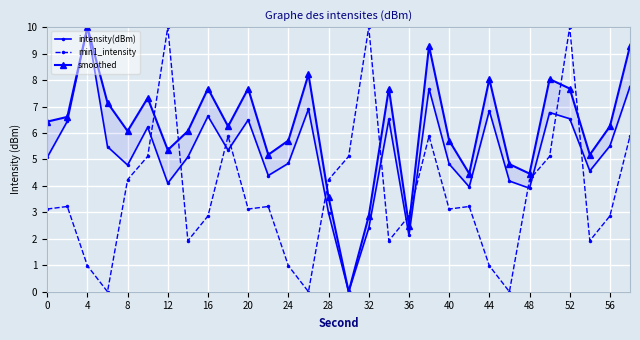

What is the maximum value for smoothed?

10.0